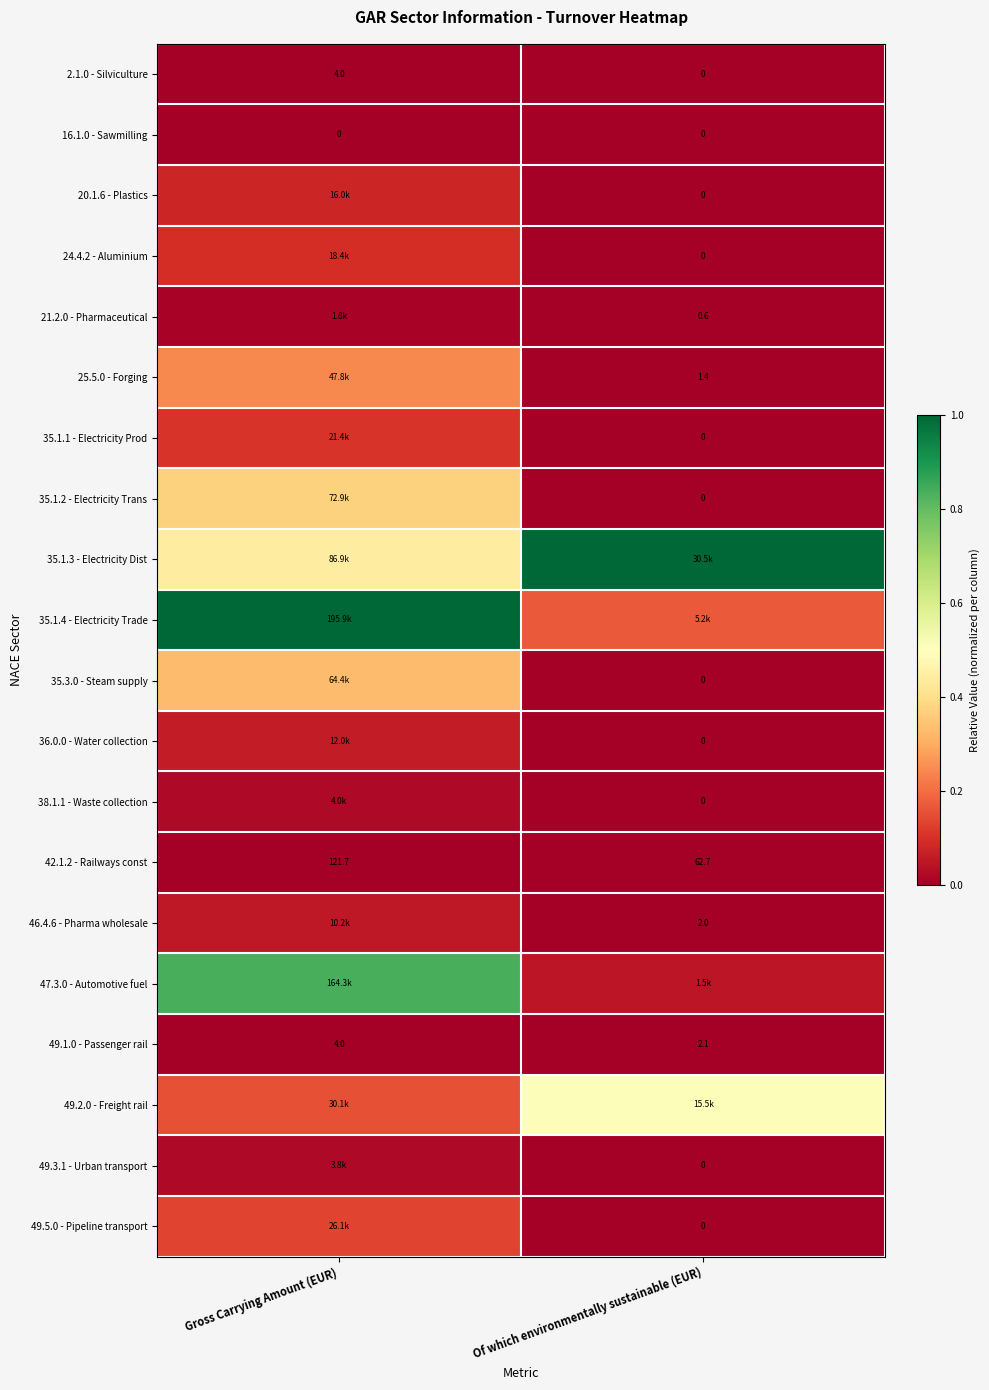

Is the value of 49.1.0 - Passenger rail at Gross Carrying Amount (EUR) greater than the value of 35.1.1 - Electricity Prod at Of which environmentally sustainable (EUR)?

Yes